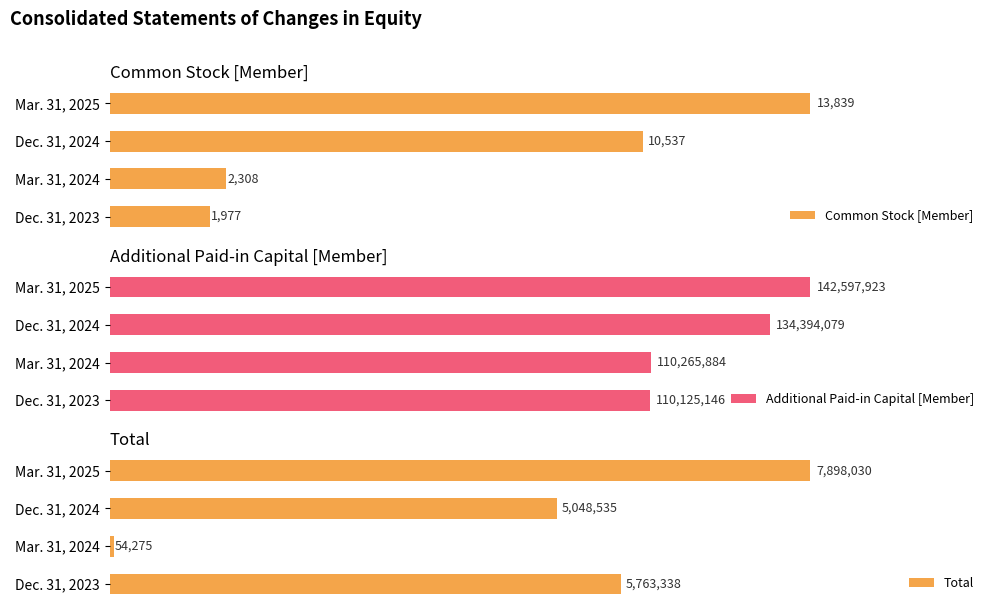

Reading left to right, extract all data points from this chart.

Common Stock [Member]: 0=1977	2000=2308	4000=10537	6000=13839
Additional Paid-in Capital [Member]: 0=110125146	2000=110265884	4000=134394079	6000=142597923
Total: 0=5763338	2000=54275	4000=5048535	6000=7898030